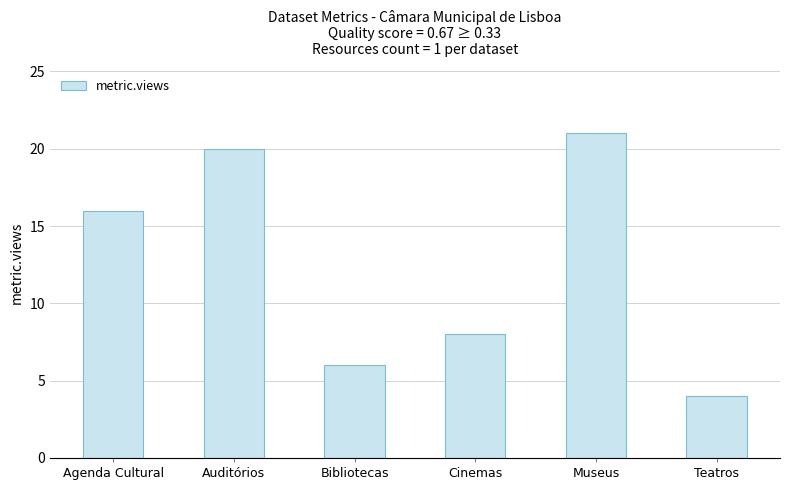

What is the difference between the maximum and minimum values?

17